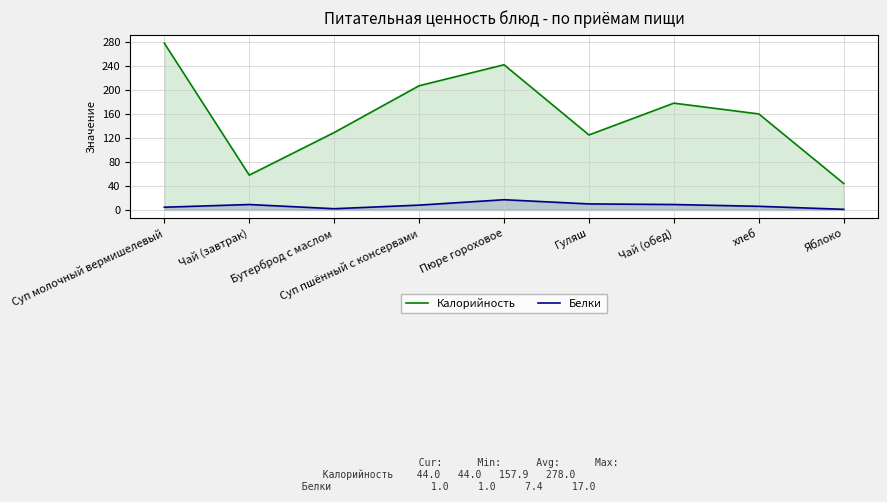

True or false: Калорийность and Белки intersect in this chart.

False